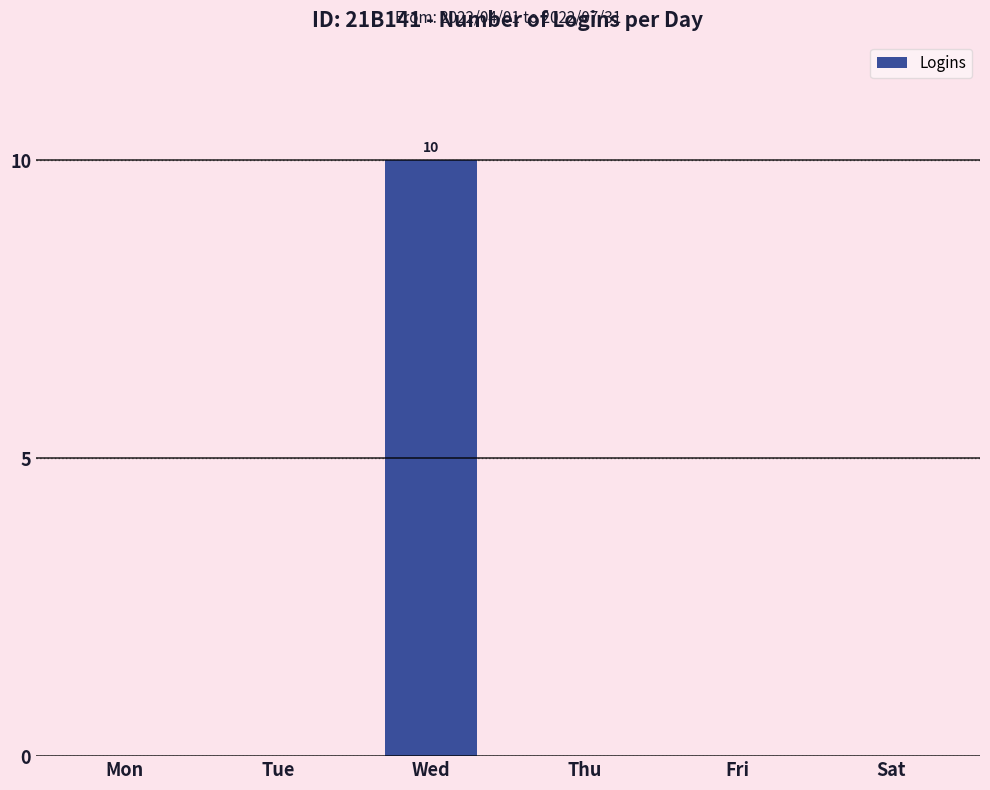

True or false: the data shows 10 at Wed.

True